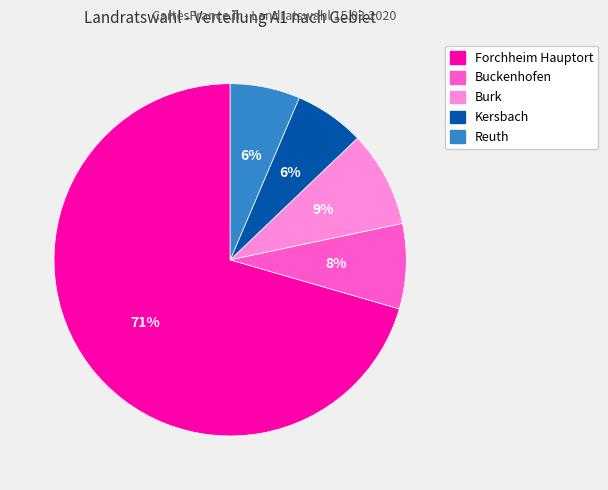

What is the largest slice in the pie chart?

Forchheim Hauptort